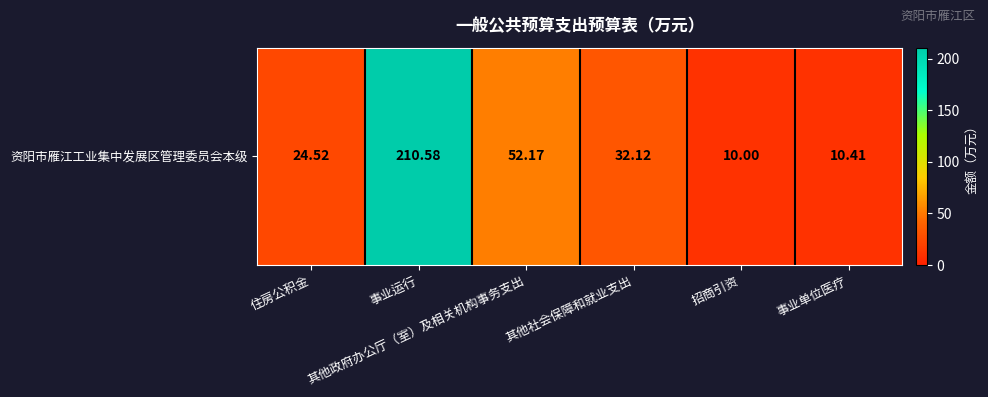

The value at 事业单位医疗 is 10.4. True or false?

True